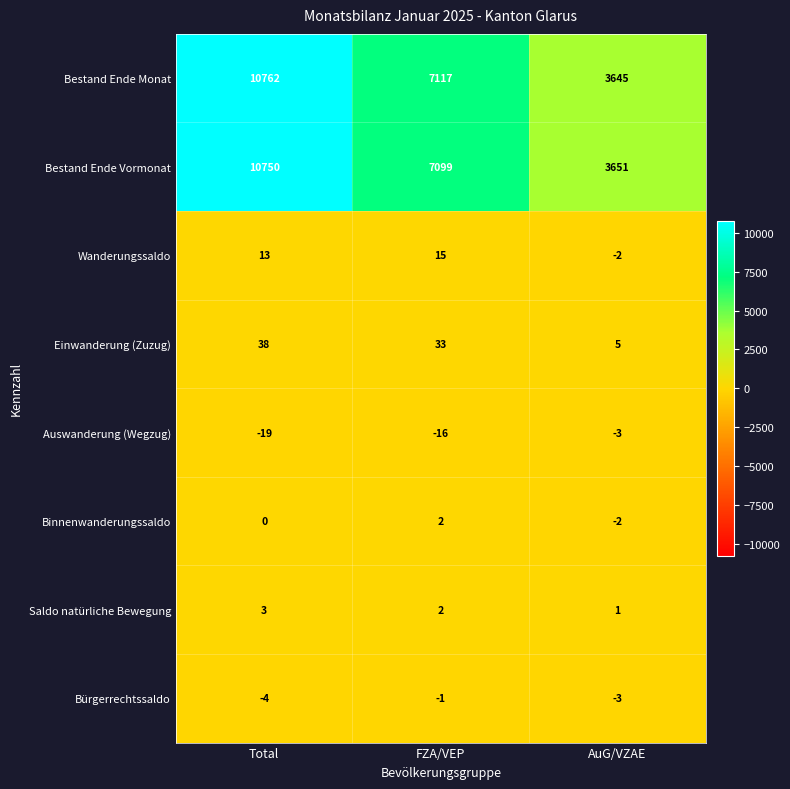

What is the total value across all series at FZA/VEP?

14251